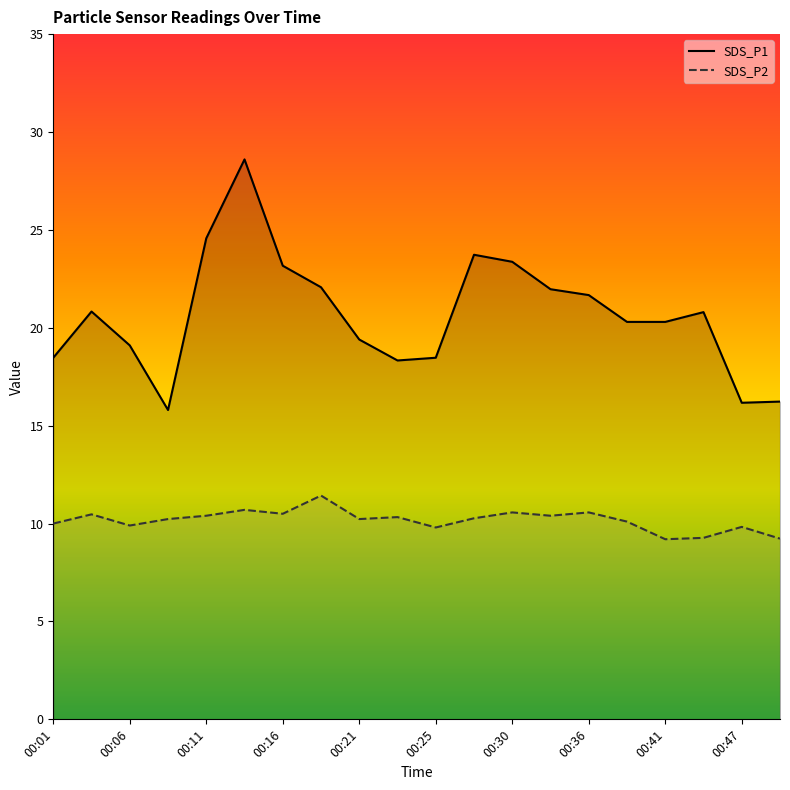

At how many categories does at least one series exceed 15?

20